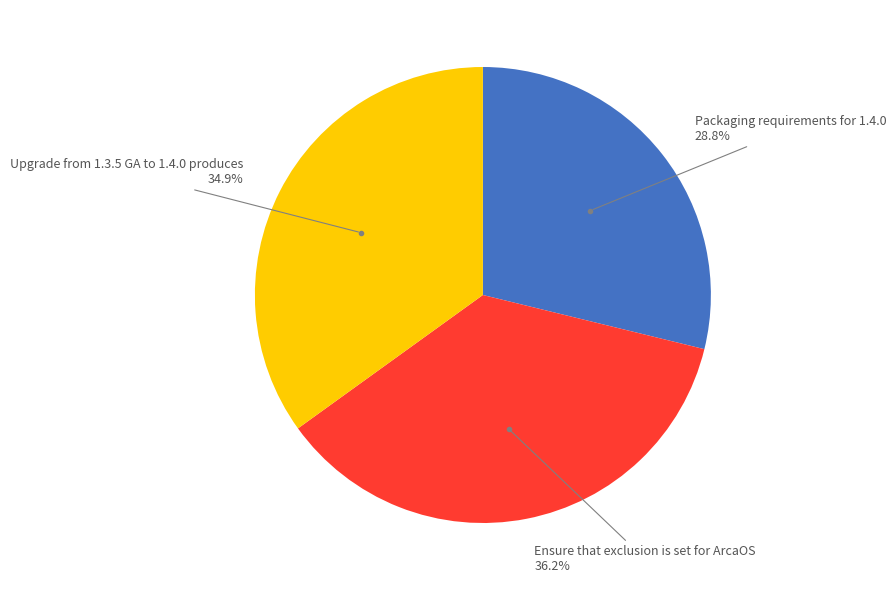

To the nearest percent, what portion does Ensure that exclusion is set for ArcaOS represent?

36%